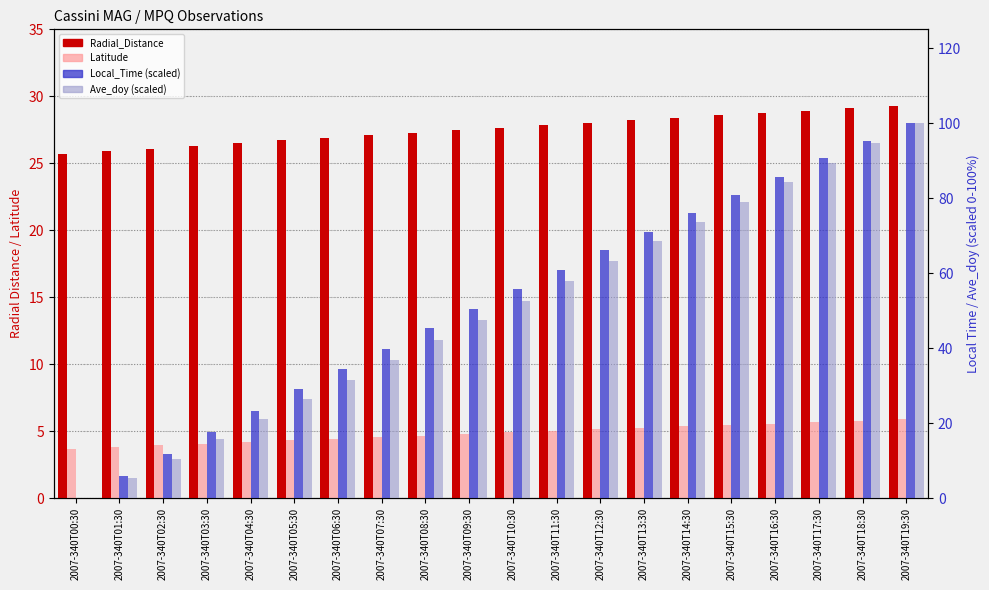

Does the chart contain any negative values?

No